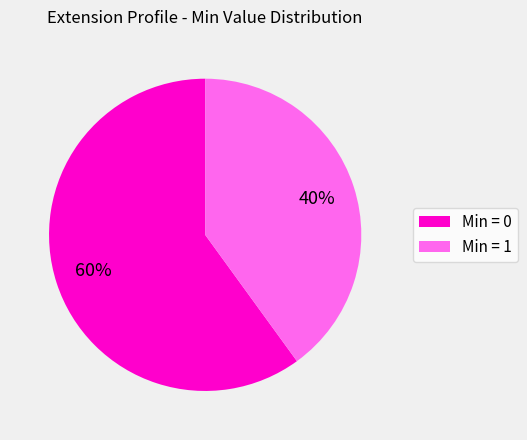

True or false: Min = 1 accounts for 29% of the total.

False